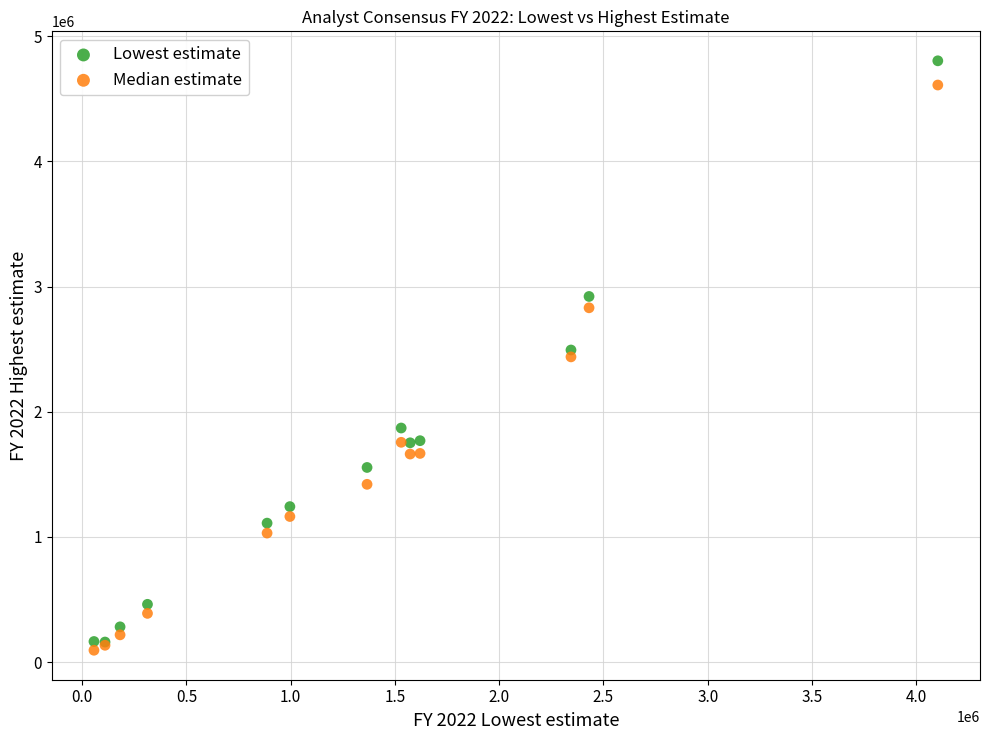

In the Median estimate series, what Y value is closest to 2352164?

2438050.0